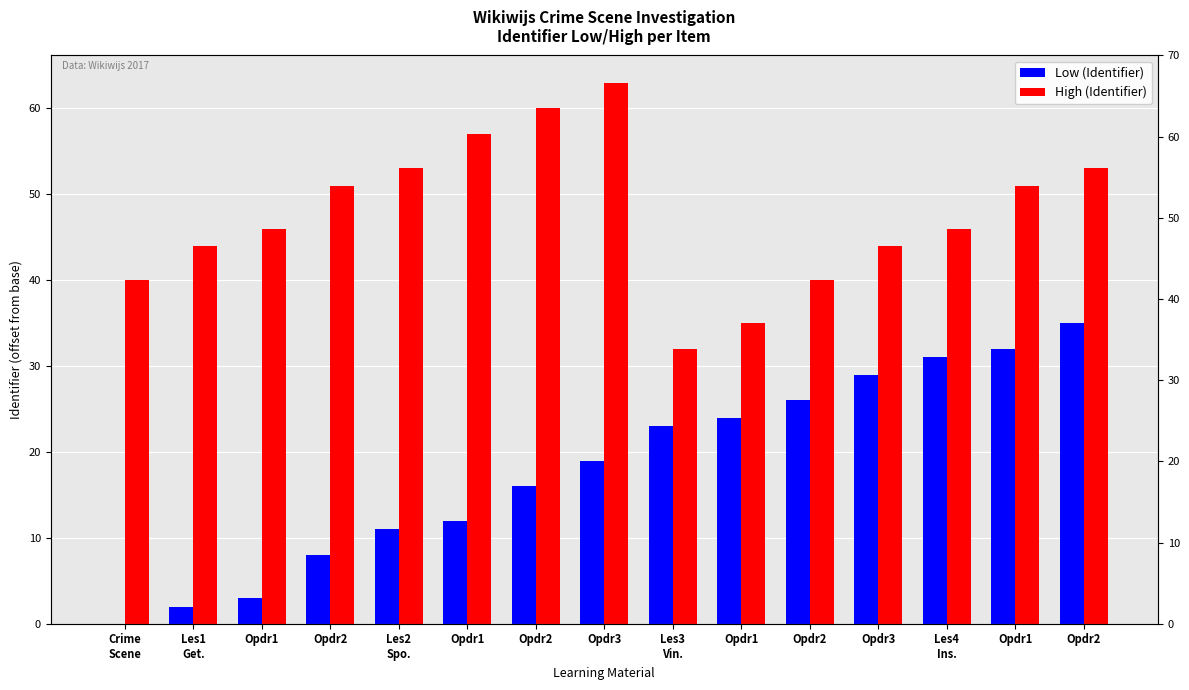

Which category has the highest value in the Low (Identifier) series?

Opdr2